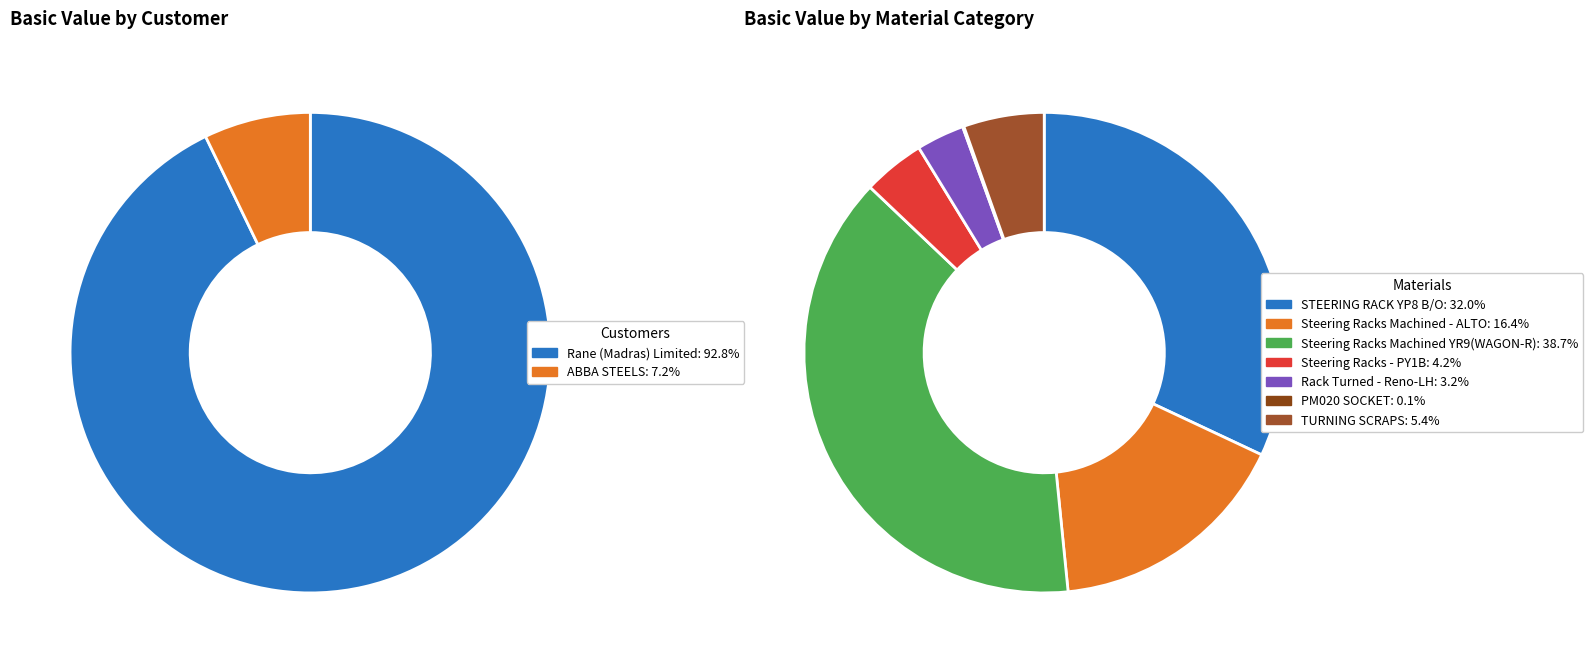

True or false: Rane (Madras) Limited accounts for 9% of the total.

False